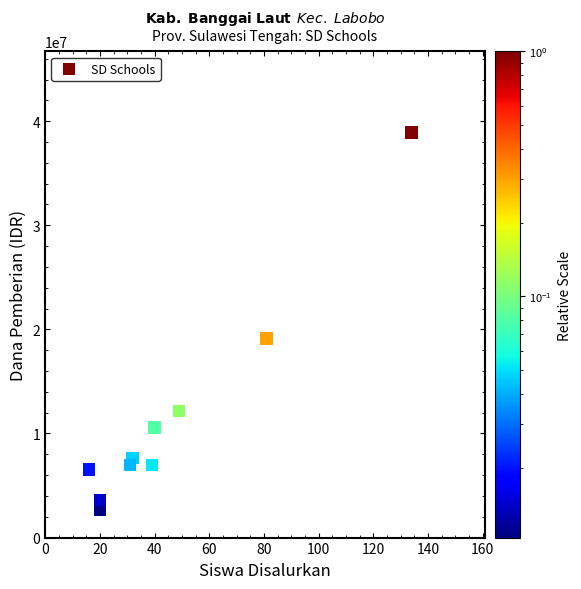

What is the average X value?

46